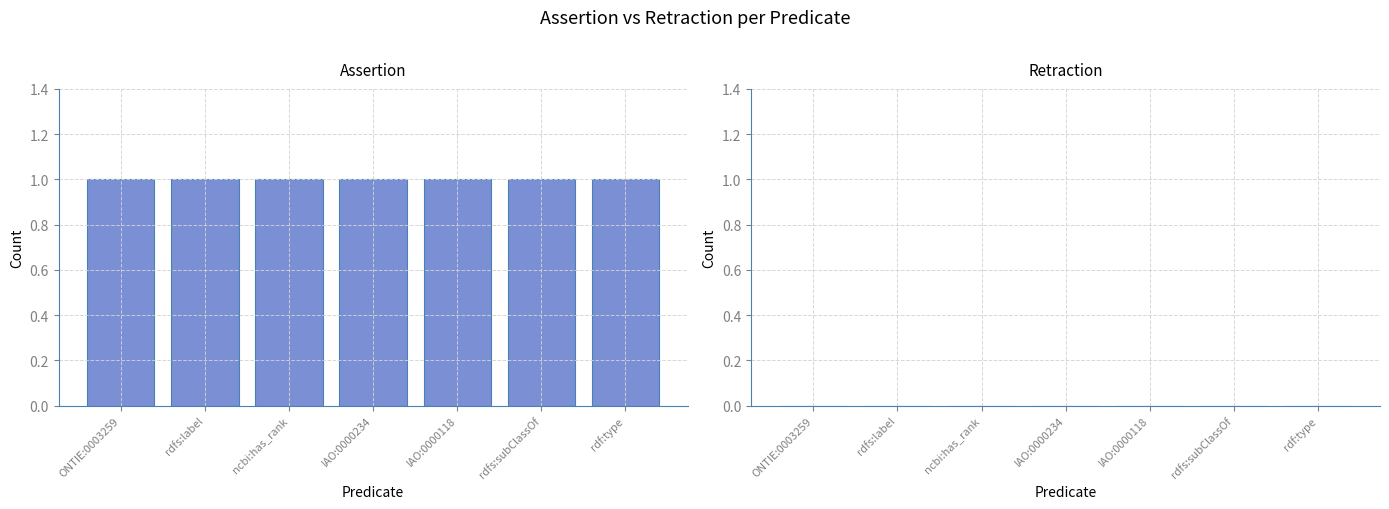

The value of assertion at ncbi:has_rank is 1. True or false?

False